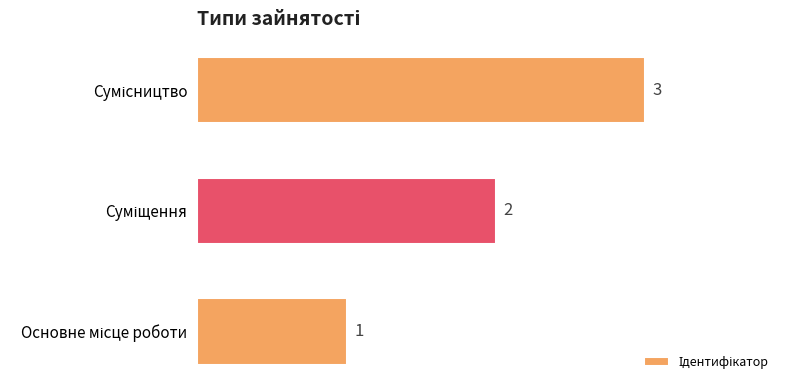

What is the maximum value shown in the chart?

3